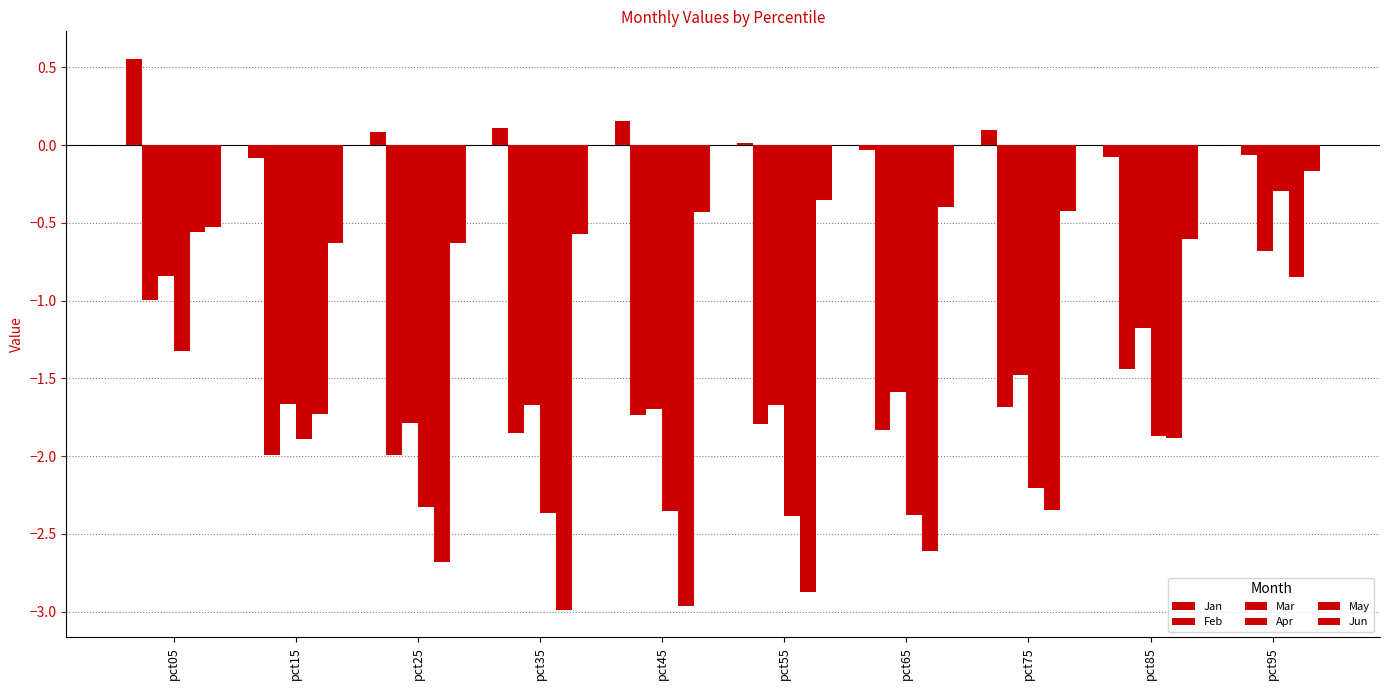

Reading right to left, what are all the values shown in this chart?

Jan: 0.0	-0.1	0.1	-0.0	0.0	0.2	0.1	0.1	-0.1	0.6
Feb: -0.1	-1.4	-1.7	-1.8	-1.8	-1.7	-1.8	-2.0	-2.0	-1.0
Mar: -0.7	-1.2	-1.5	-1.6	-1.7	-1.7	-1.7	-1.8	-1.7	-0.8
Apr: -0.3	-1.9	-2.2	-2.4	-2.4	-2.4	-2.4	-2.3	-1.9	-1.3
May: -0.8	-1.9	-2.3	-2.6	-2.9	-3.0	-3.0	-2.7	-1.7	-0.6
Jun: -0.2	-0.6	-0.4	-0.4	-0.4	-0.4	-0.6	-0.6	-0.6	-0.5